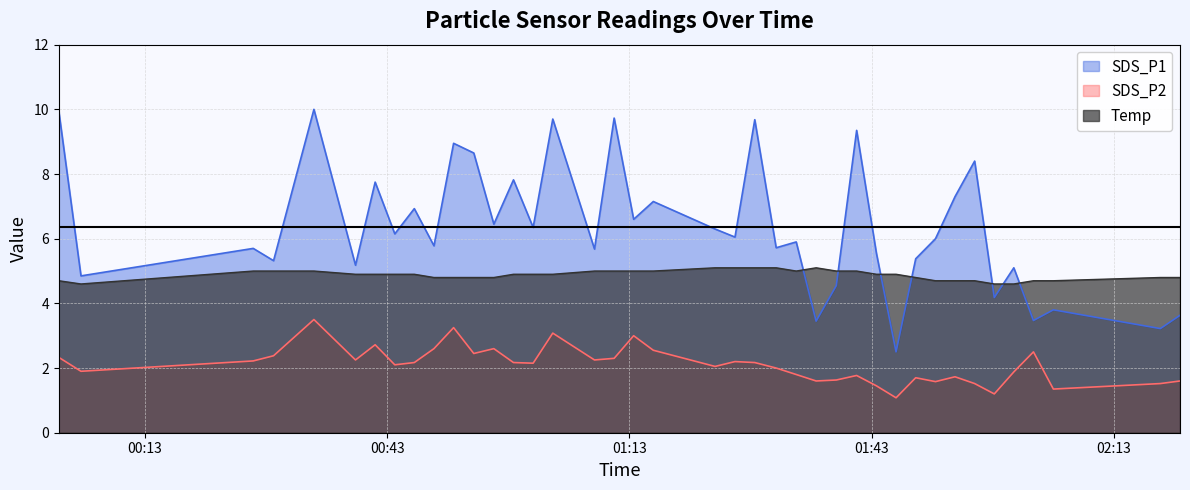

Which series has the widest spread of values?

SDS_P1